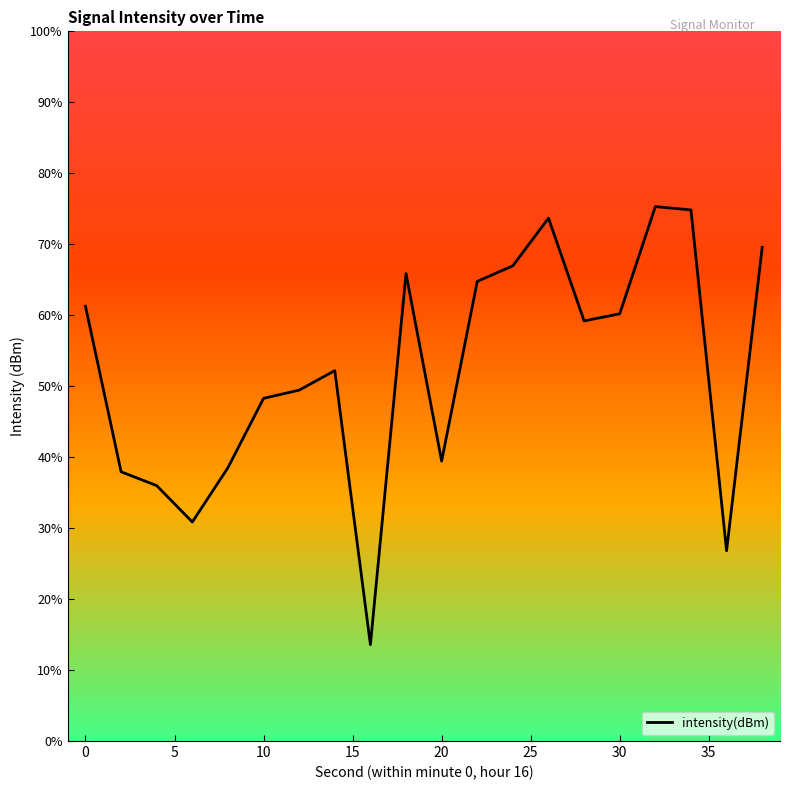

Does the chart display data point markers on the line(s)?

No